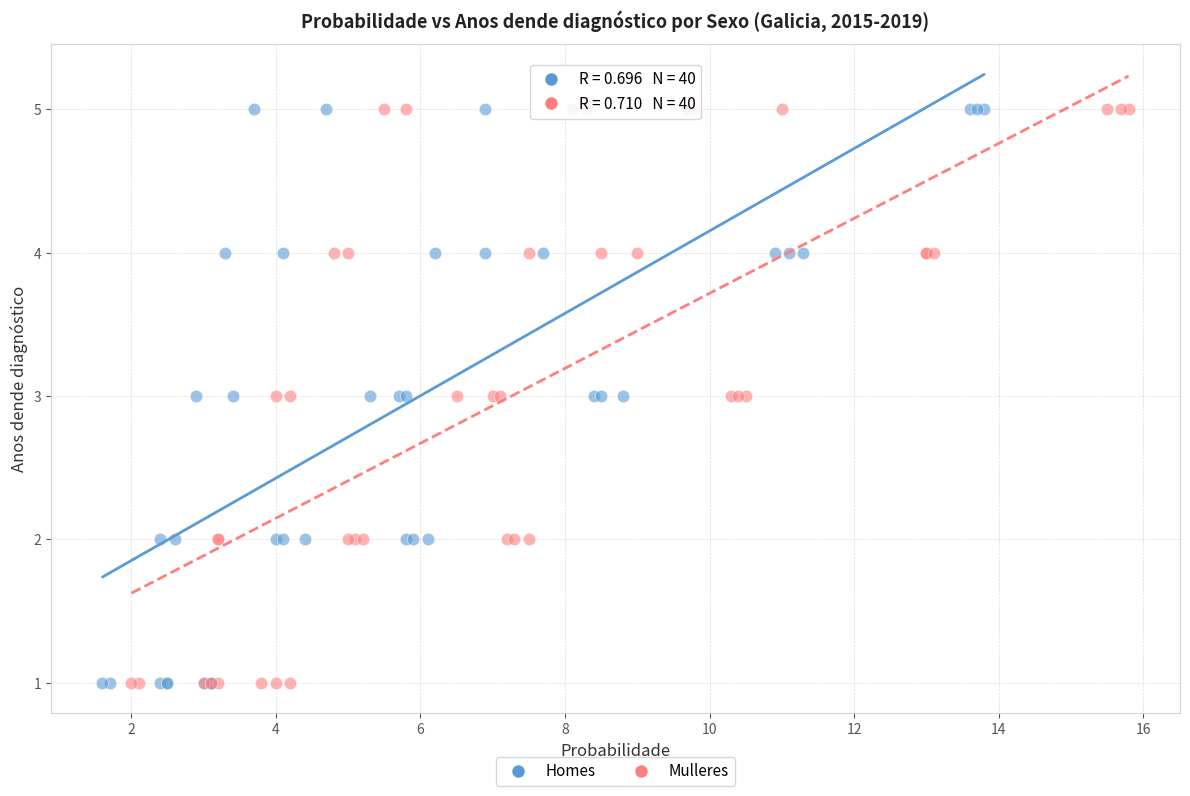

What are all the series names shown in the legend?

Homes, Mulleres